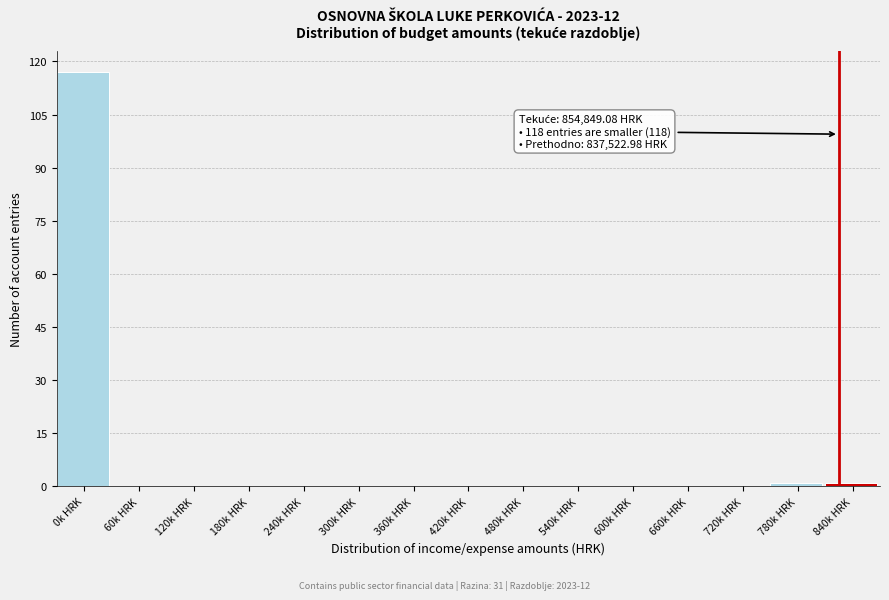

Reading left to right, what are all the values shown in this chart?

0k HRK=117	60k HRK=0	120k HRK=0	180k HRK=0	240k HRK=0	300k HRK=0	360k HRK=0	420k HRK=0	480k HRK=0	540k HRK=0	600k HRK=0	660k HRK=0	720k HRK=0	780k HRK=1	840k HRK=1